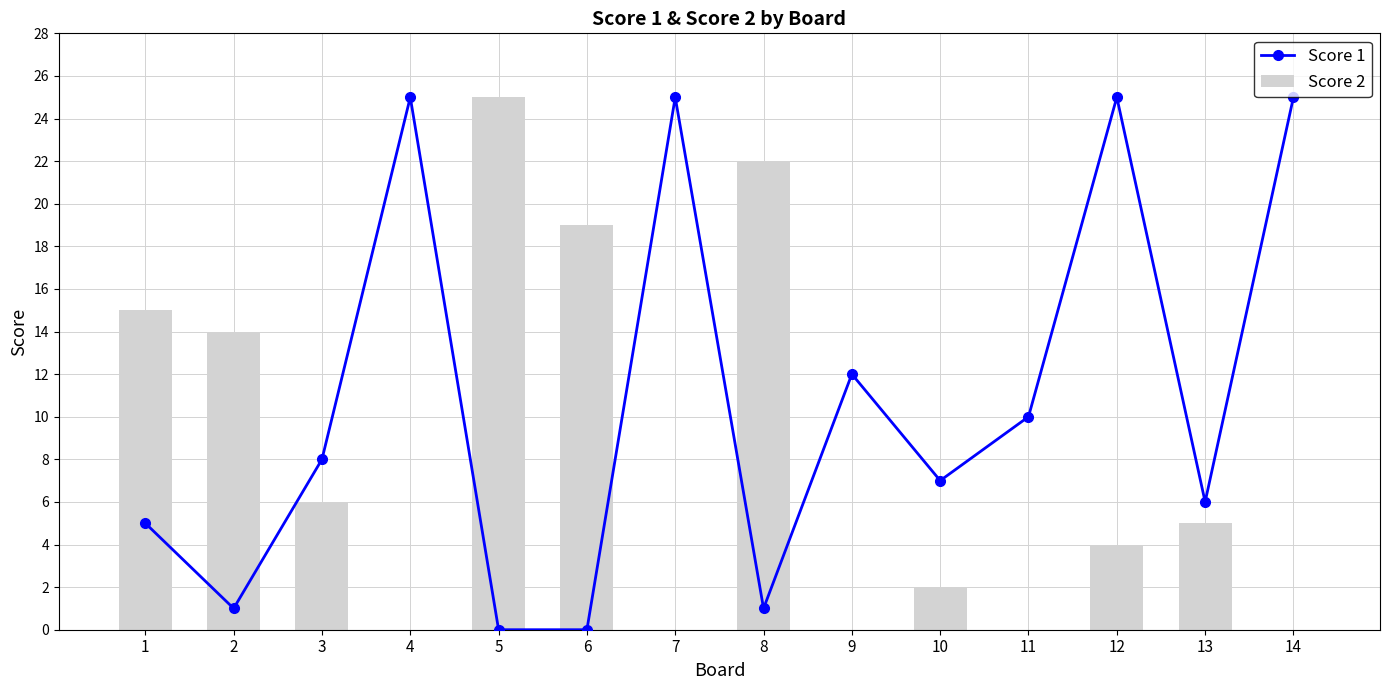

Which category has the lowest value across all series?

5